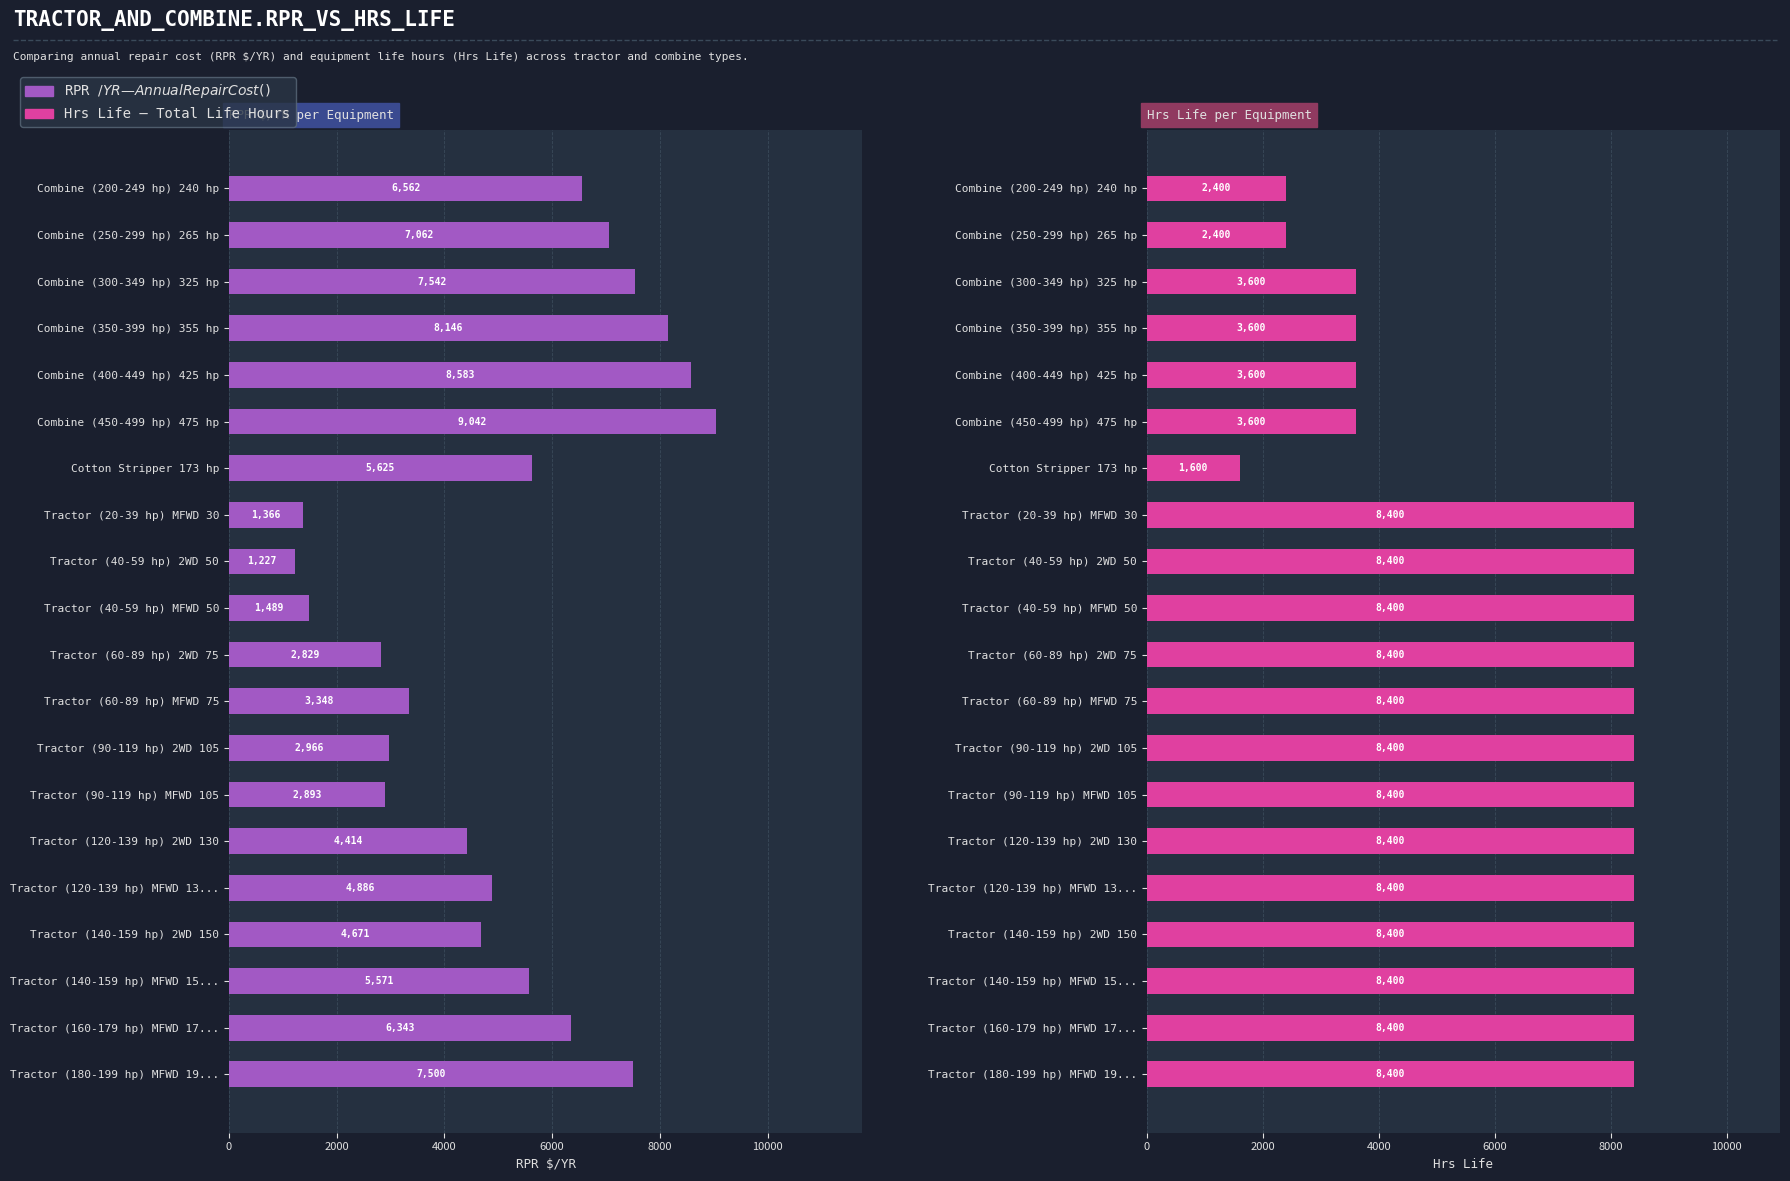

True or false: RPR $/YR has a value of 13370.0 at Tractor (180-199 hp) MFWD 19....

False